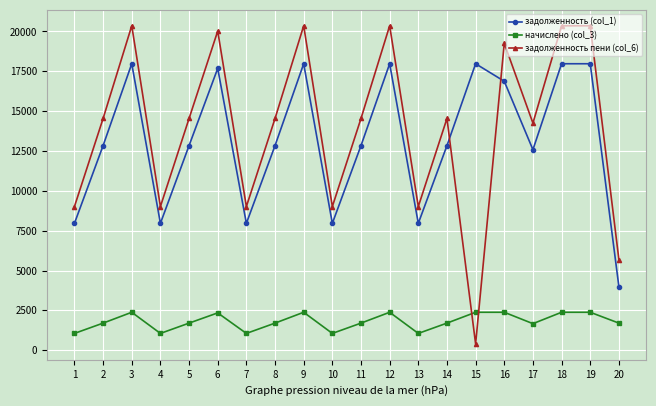

True or false: задолженность (col_1) and начислено (col_3) intersect in this chart.

False